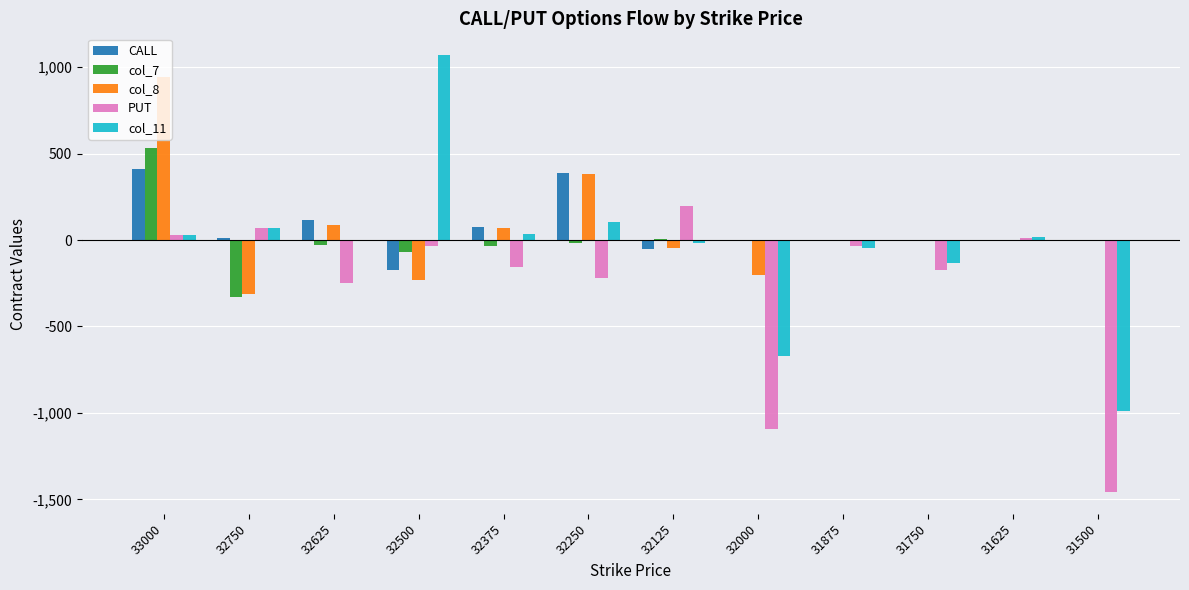

What is the maximum value for CALL?

412